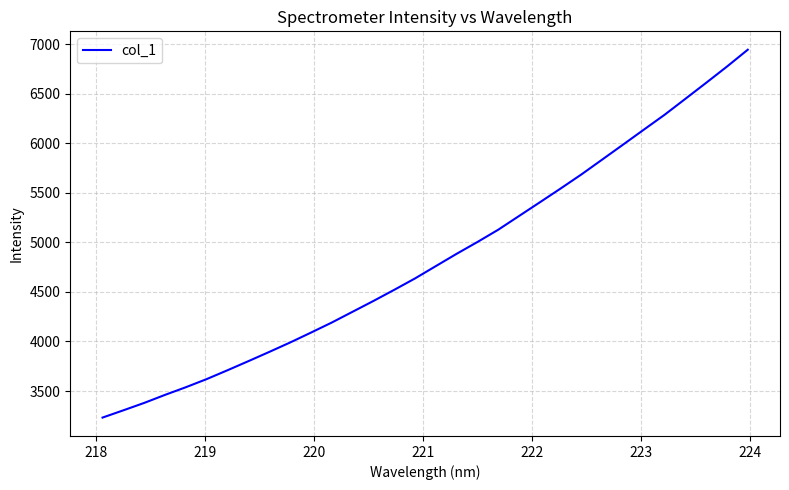

What is the smallest value displayed?

3232.6